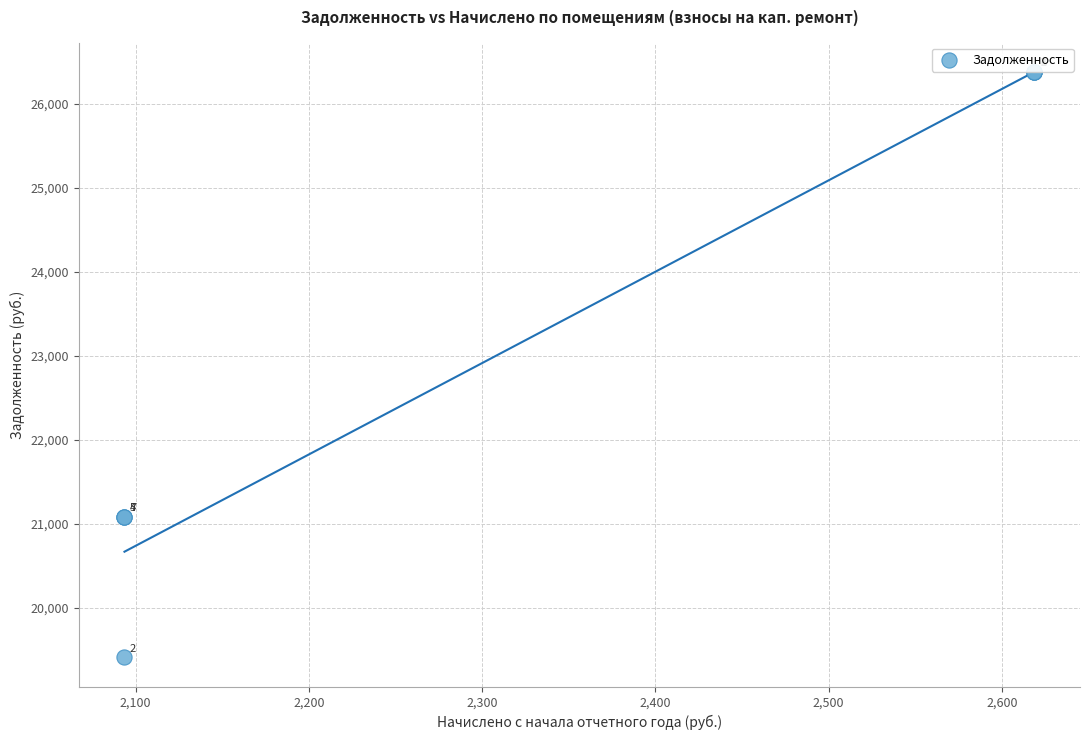

What Y value in the scatter plot is closest to 22898?

21089.9